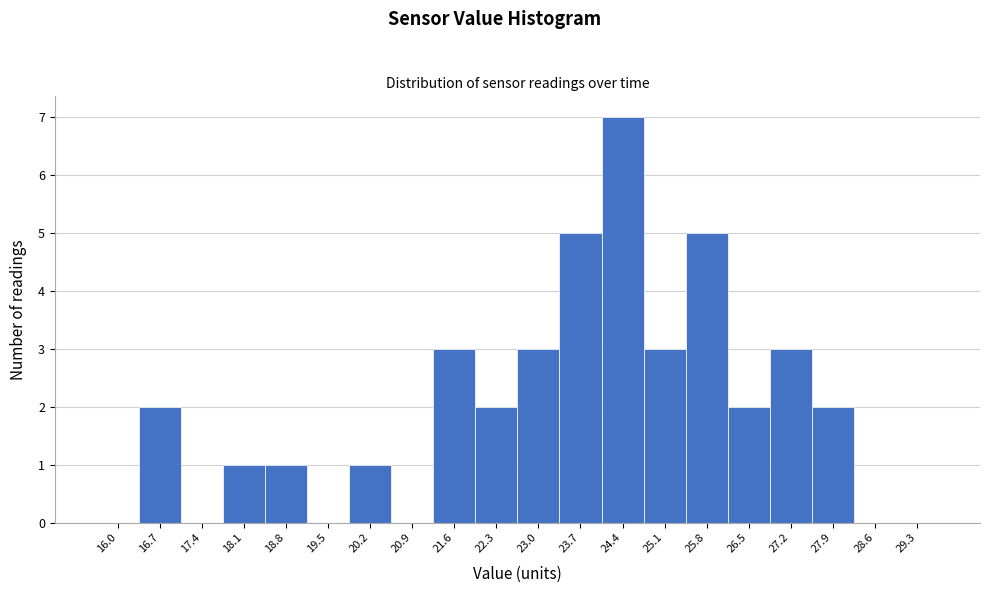

Reading right to left, list all the values displayed in this chart.

29.3=0	28.6=0	27.9=2	27.2=3	26.5=2	25.8=5	25.1=3	24.4=7	23.7=5	23.0=3	22.3=2	21.6=3	20.9=0	20.2=1	19.5=0	18.8=1	18.1=1	17.4=0	16.7=2	16.0=0